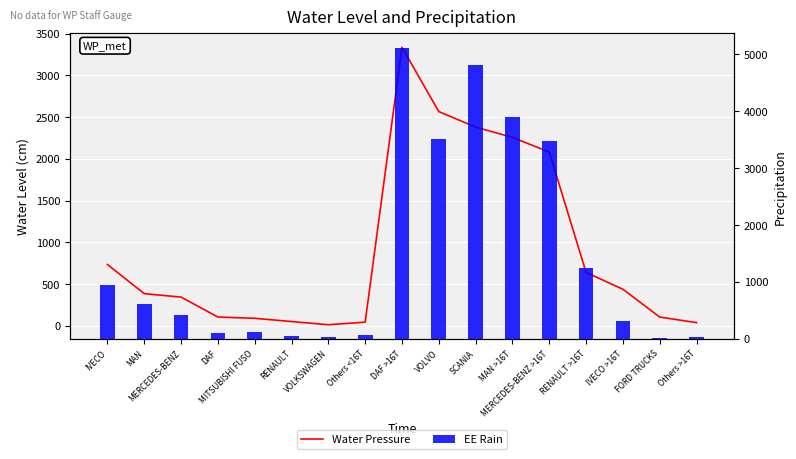

At Others <16T, list the series in order from largest to smallest.

EE Rain, Water Pressure